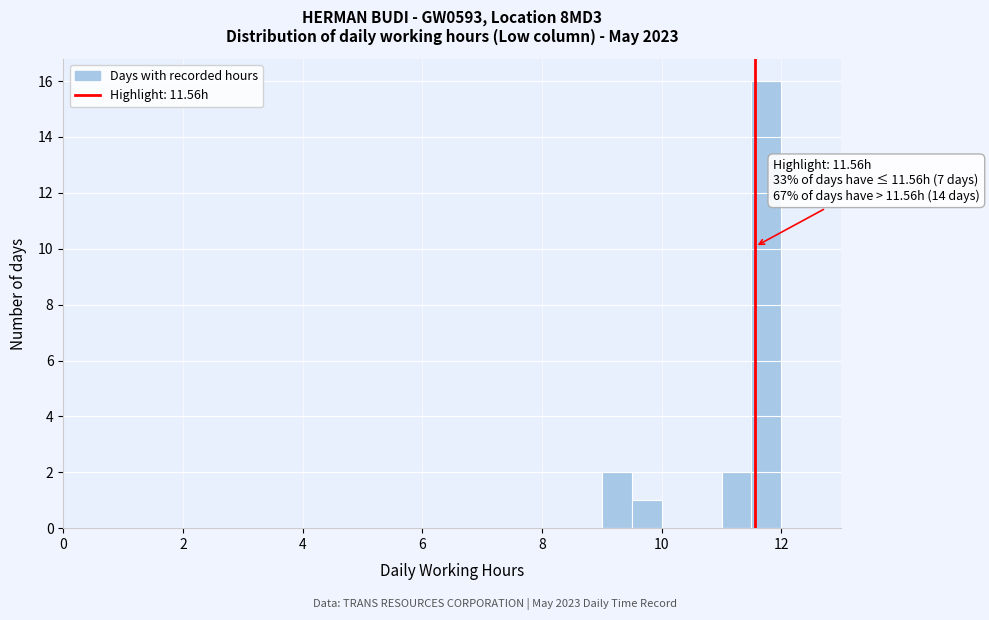

Read against the x-axis, roughly where is the centre of the tallest bar?

11.8